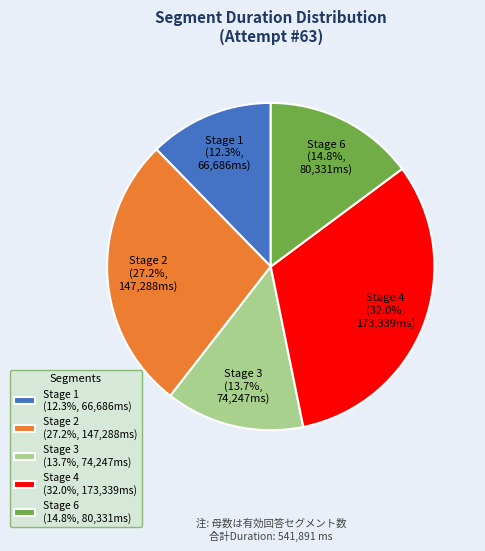

What is the smallest slice in the pie chart?

Stage 1 (12.3%, 66,686ms)